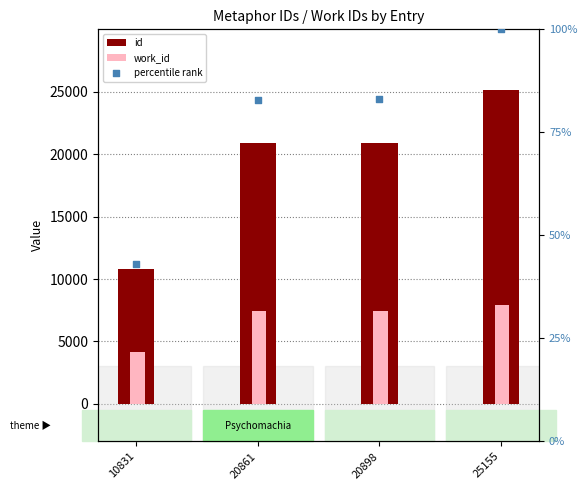

What are all the series names shown in the legend?

id, work_id, percentile rank